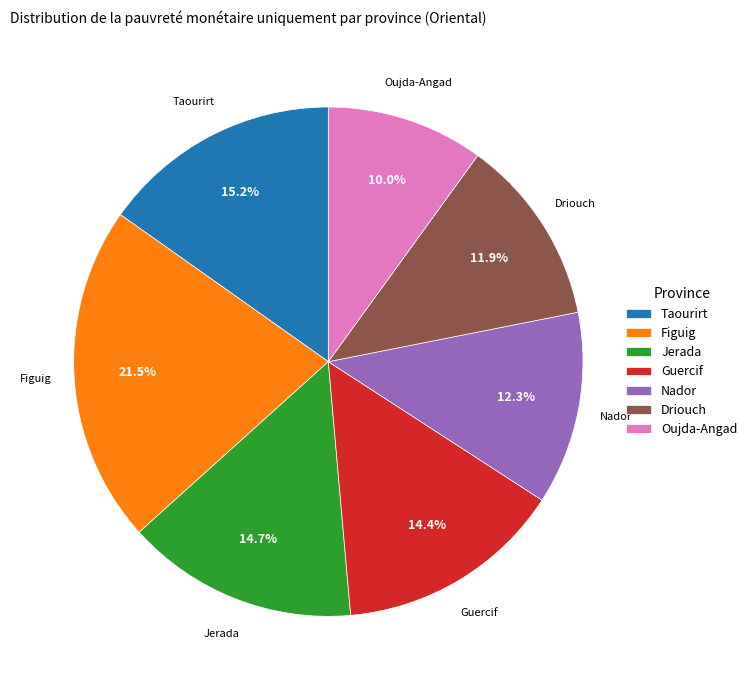

Does Guercif account for over 50% of the chart?

No